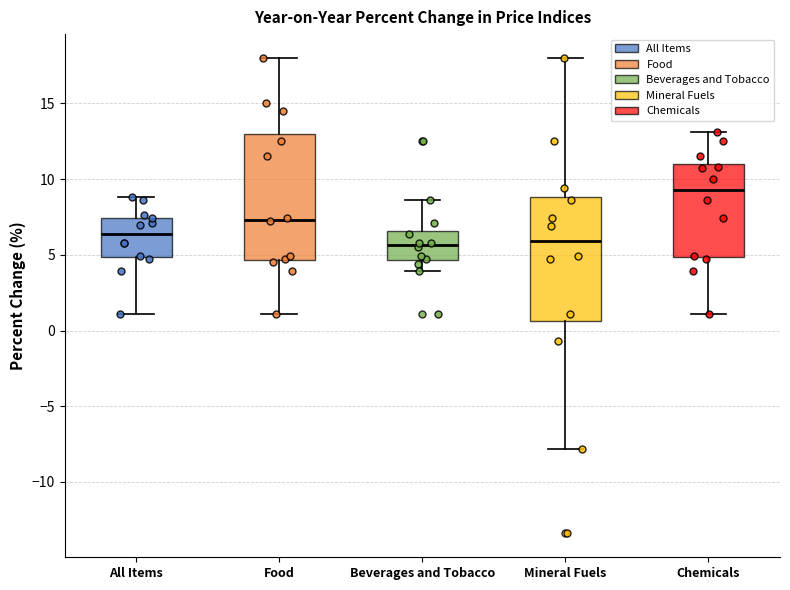

Where does the upper whisker of the box for Mineral Fuels end on the y-axis? The values are not printed on the chart, so give them approximately, as read against the axis.

18.0